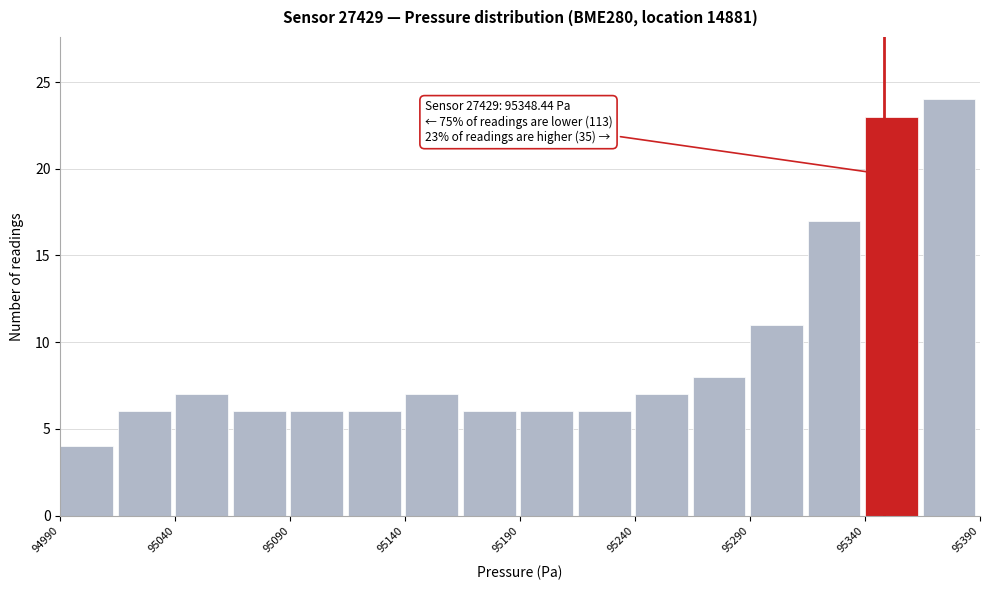

Which range on the x-axis has the tallest bar?

95365 to 95390